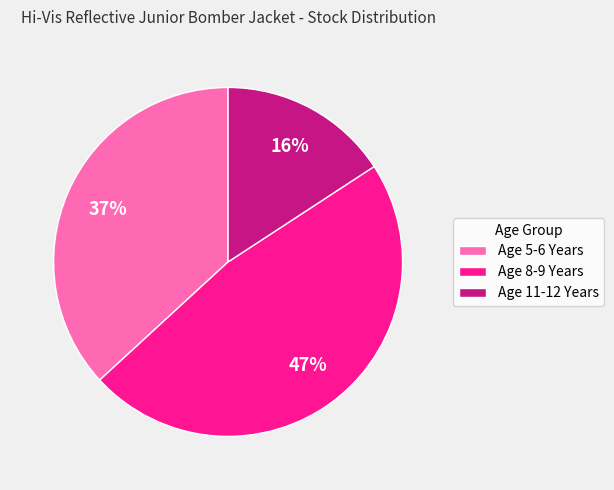

What is the ratio of the value at Age 11-12 Years to the value at Age 8-9 Years?

0.3